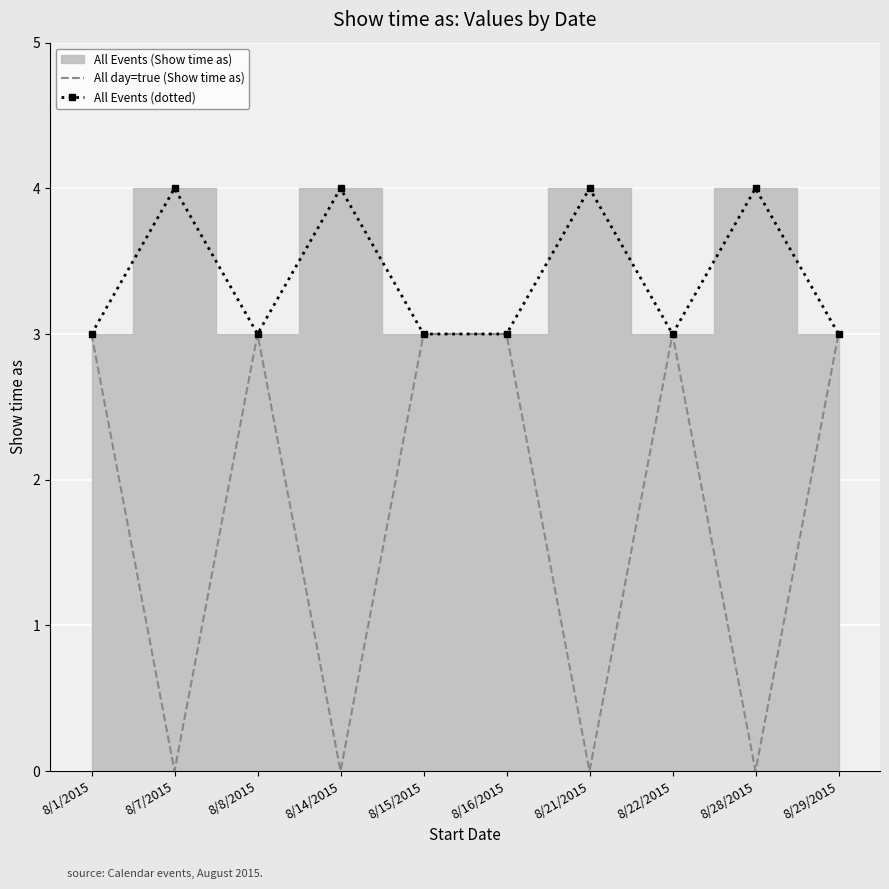

What is the label of the 9th point from the left?

8/28/2015